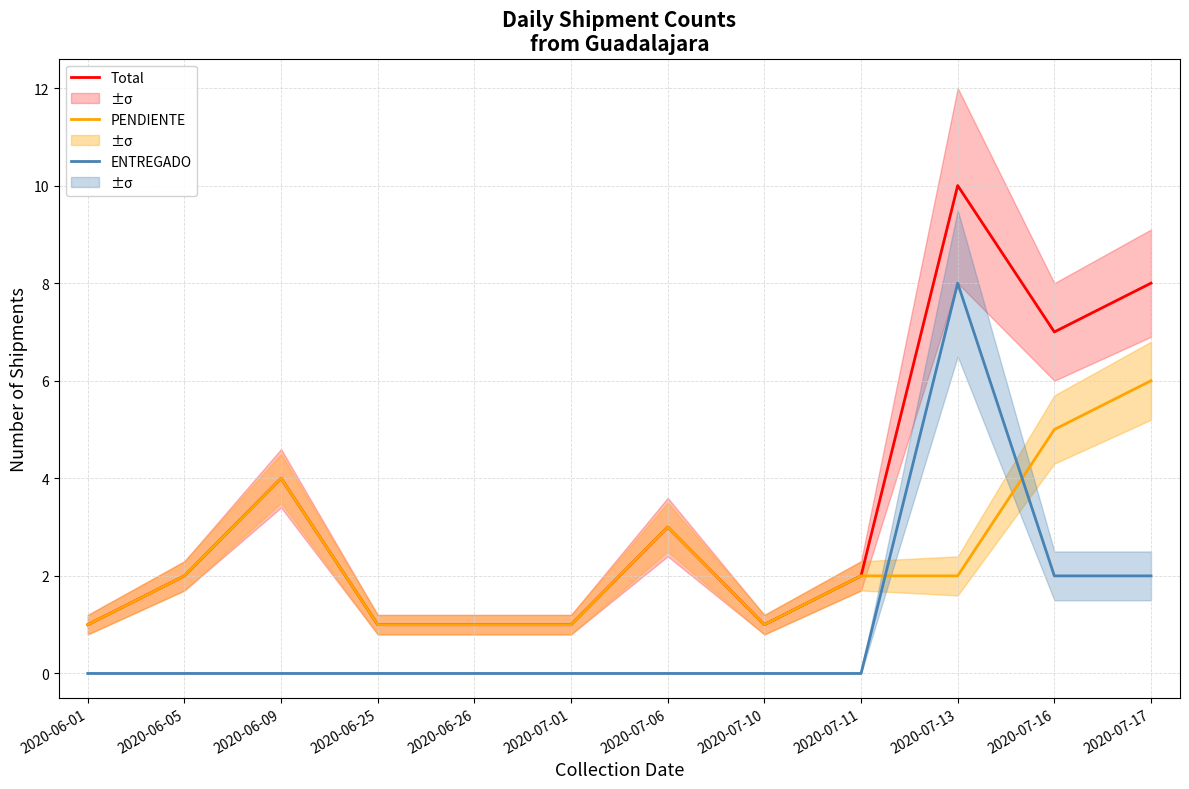

What are all the series names shown in the legend?

Total, PENDIENTE, ENTREGADO